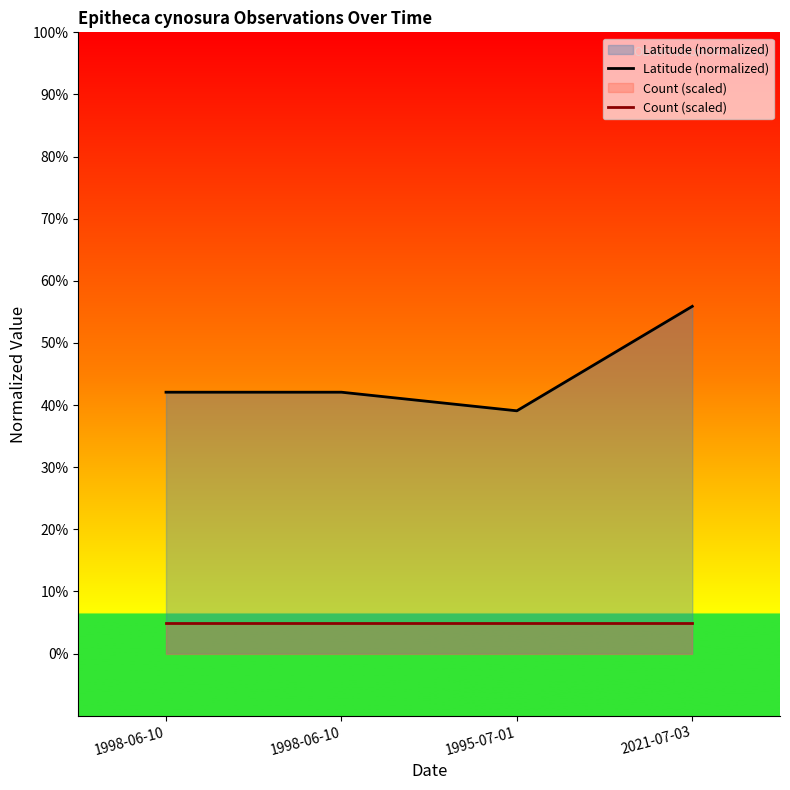

At 1998-06-10, list the series in order from smallest to largest.

Count (scaled), Latitude (normalized)